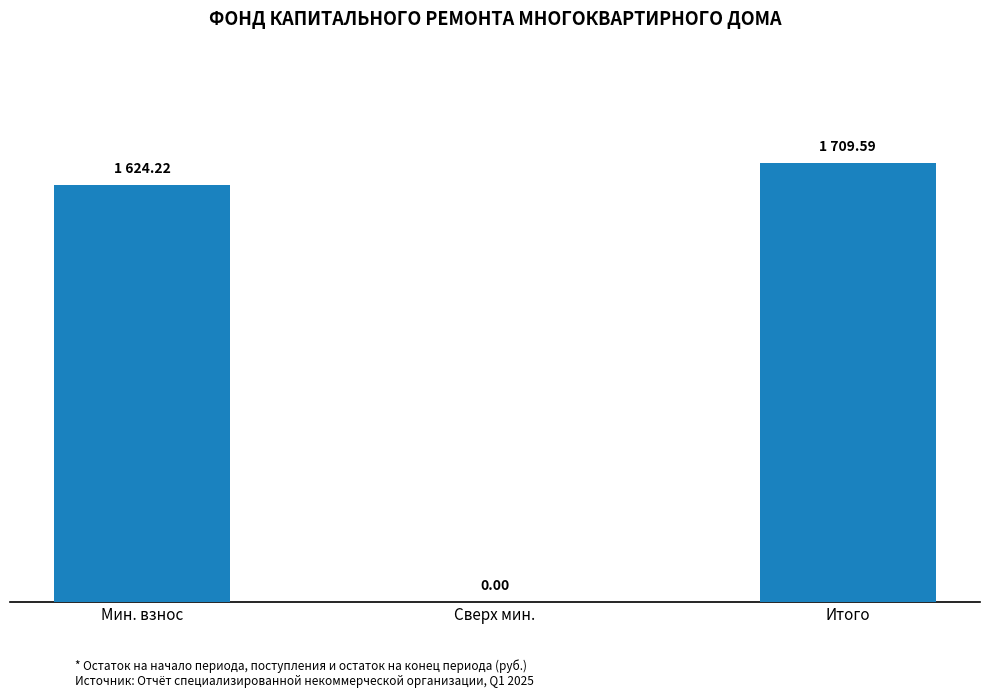

Reading left to right, extract all data points from this chart.

Мин. взнос=1624.2	Сверх мин.=0.0	Итого=1709.6